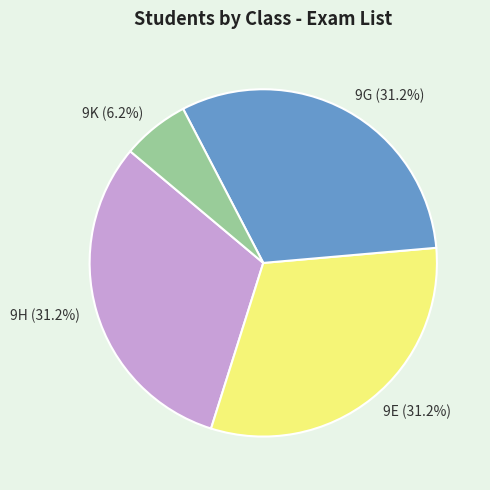

What is the smallest slice in the pie chart?

9K